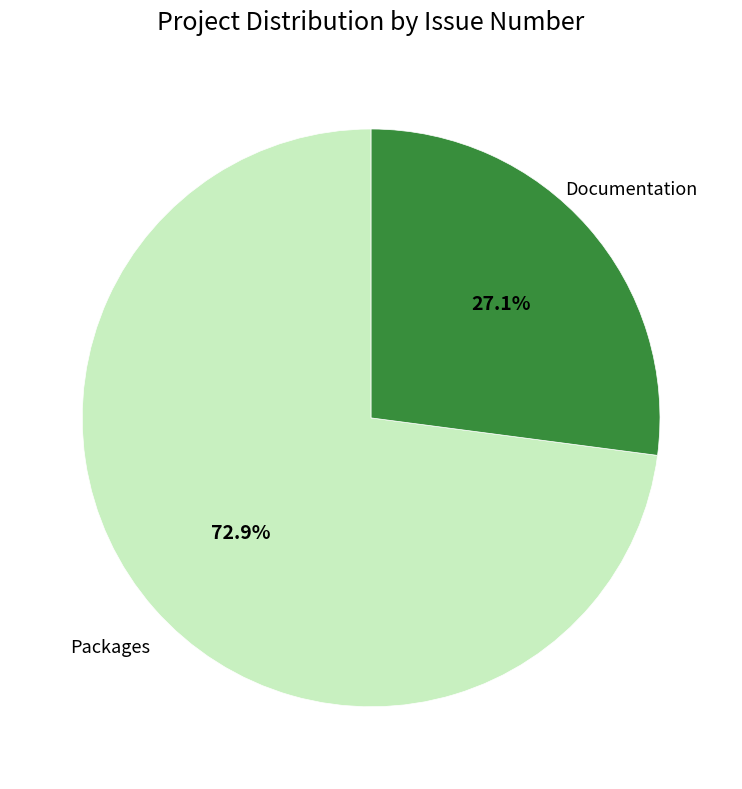

How many slices are in this pie chart?

2